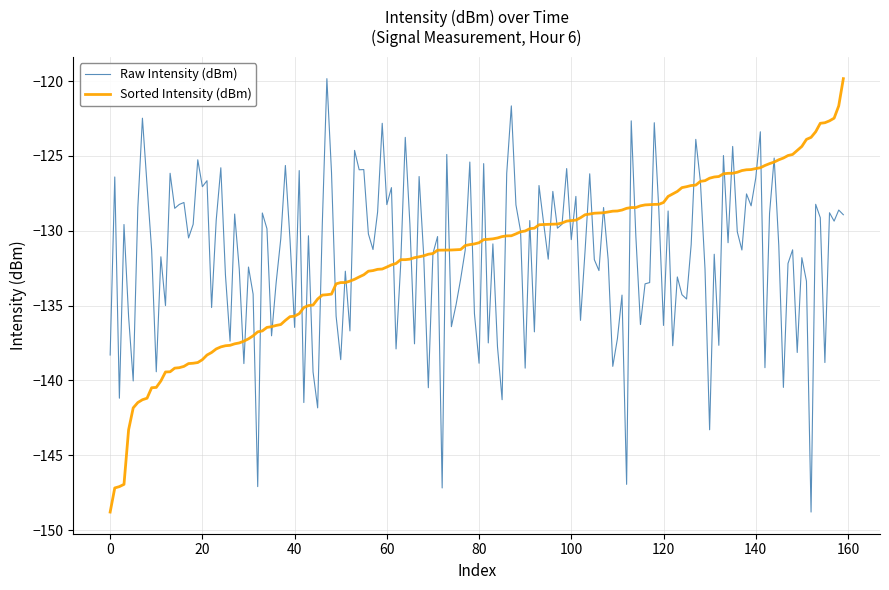

What is the highest value of the Sorted Intensity (dBm) series?

-119.8